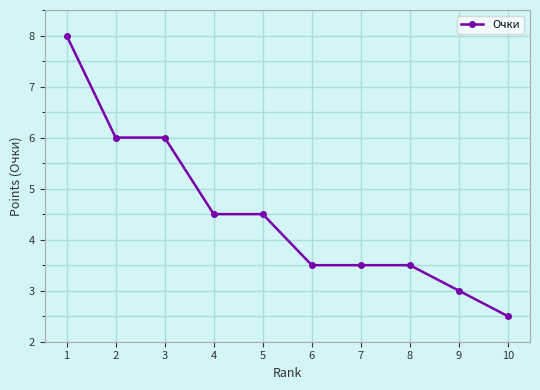

What is the ratio of the value at 1 to the value at 9?

2.7